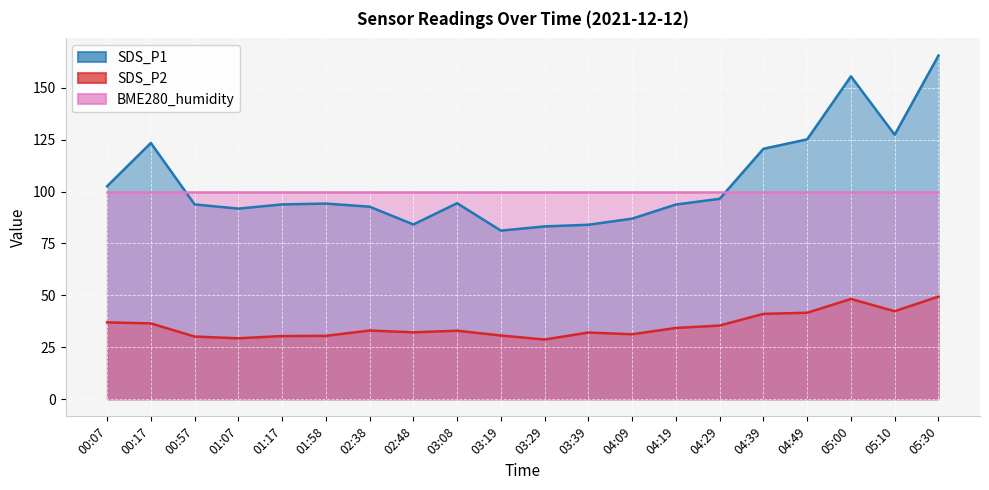

What is the sum of the SDS_P2 values at 03:08 and 00:17?

69.5